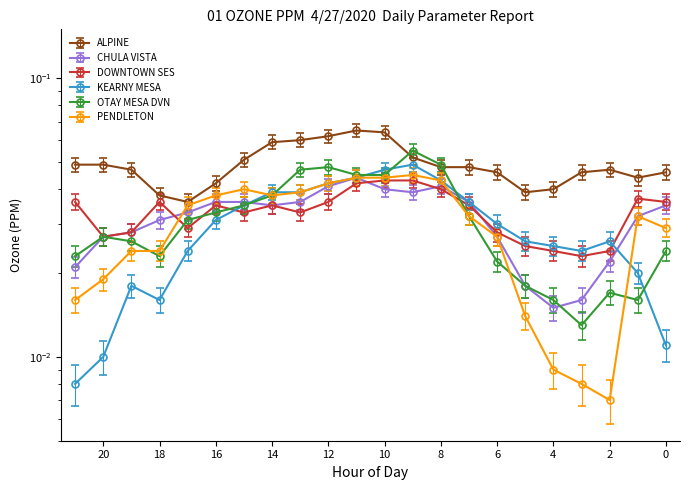

True or false: ALPINE has more than 2 interior local peaks.

False